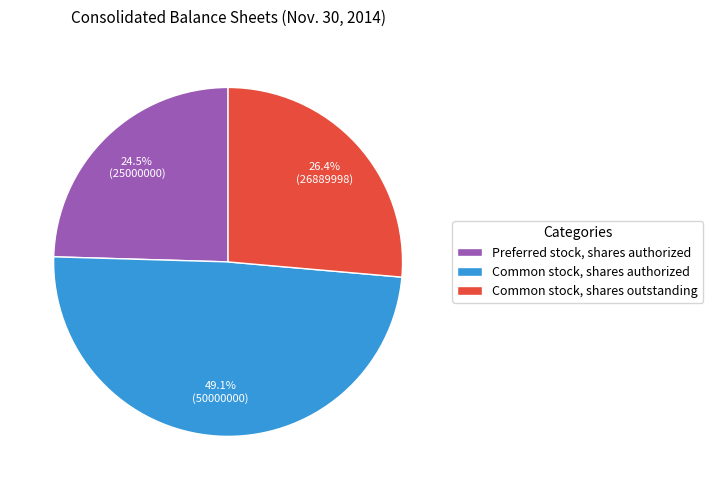

Approximately how many times larger is the value at Preferred stock, shares authorized compared to Common stock, shares authorized?

0.5